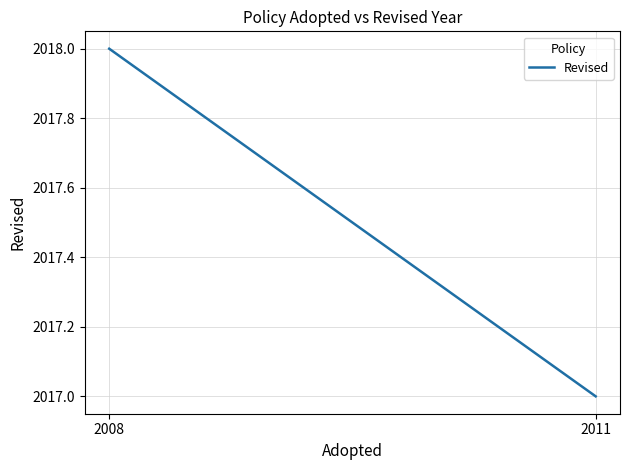

Is it true that the value at 2011 is 2017?

True